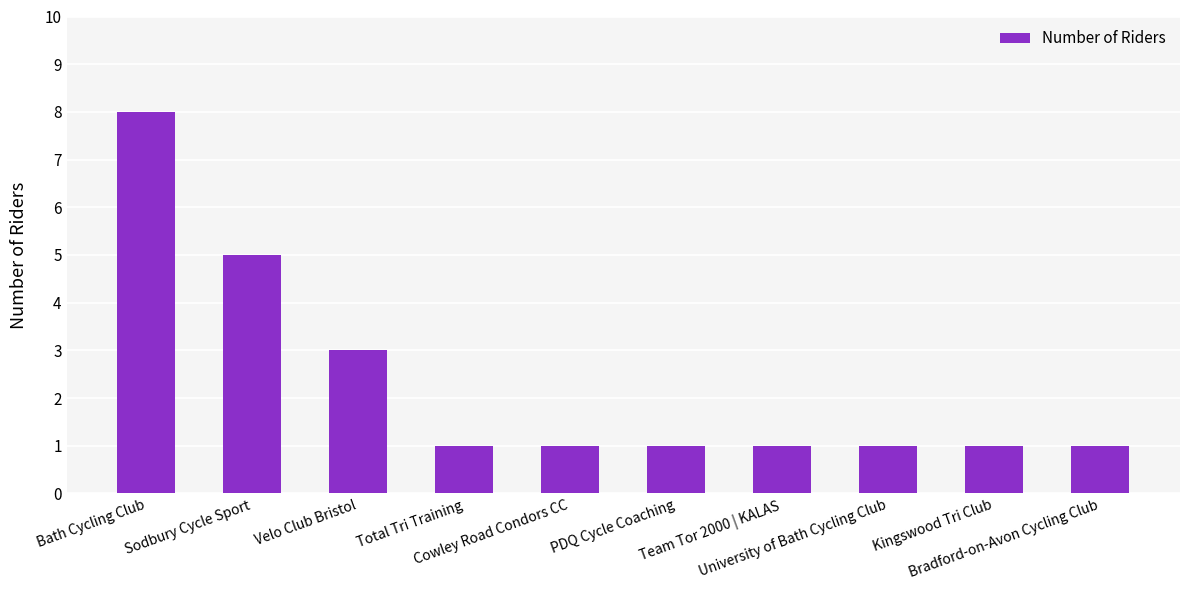

What is the label of the 3rd bar from the right?

University of Bath Cycling Club